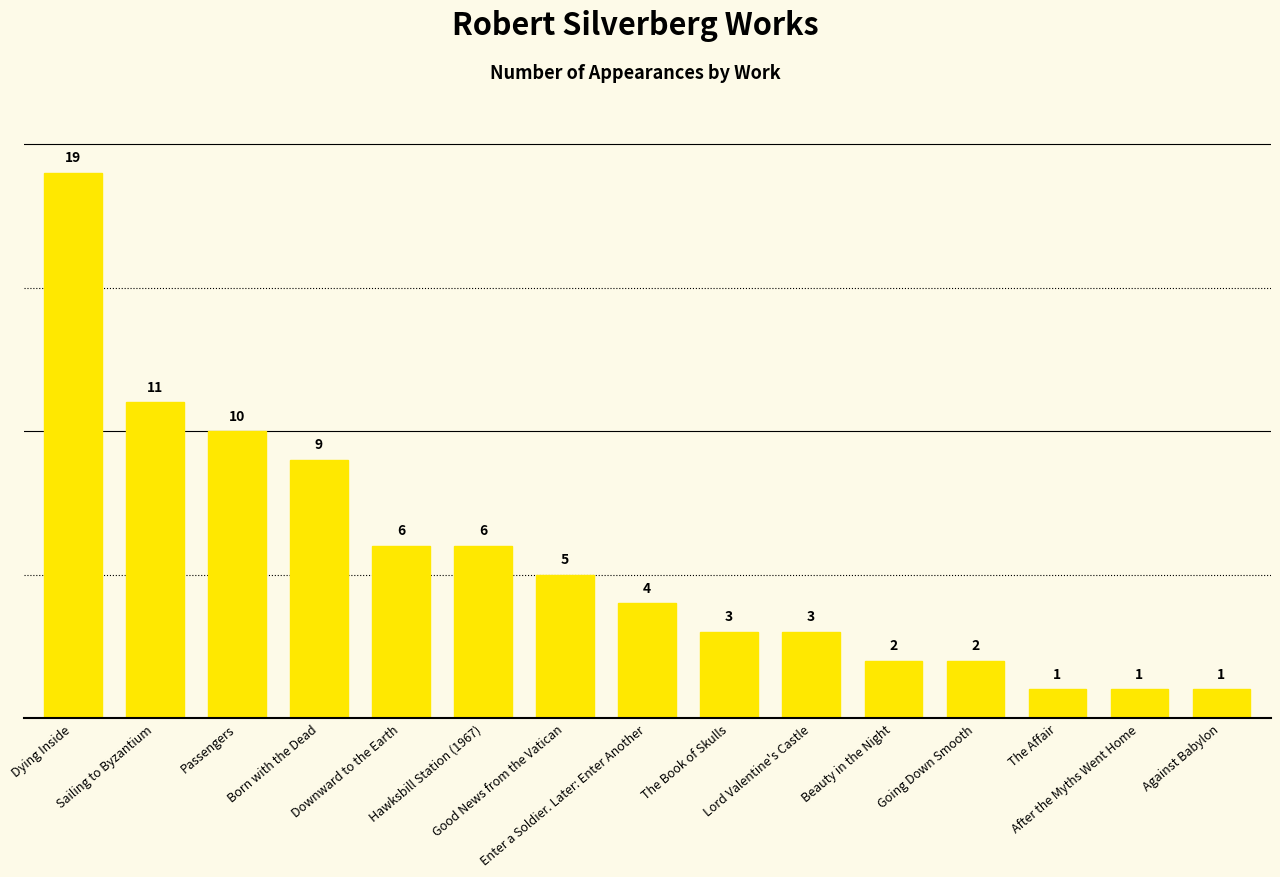

At which label does the data first exceed 4?

Dying Inside